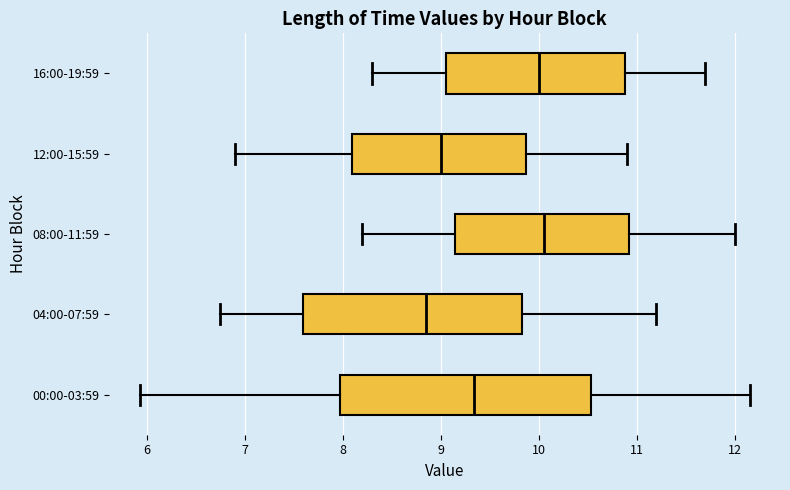

Reading bottom to top, transcribe this box plot: for each box, give where its median line is, the range the box spans, and where its two whiskers end, as read against the x-axis. The values are not printed on the chart, so give them approximately, as read against the axis.

00:00-03:59: median 9.3, box 8.0 to 10.5, whiskers 5.9 to 12.2
04:00-07:59: median 8.9, box 7.6 to 9.8, whiskers 6.8 to 11.2
08:00-11:59: median 10.1, box 9.2 to 10.9, whiskers 8.2 to 12.0
12:00-15:59: median 9.0, box 8.1 to 9.9, whiskers 6.9 to 10.9
16:00-19:59: median 10.0, box 9.1 to 10.9, whiskers 8.3 to 11.7